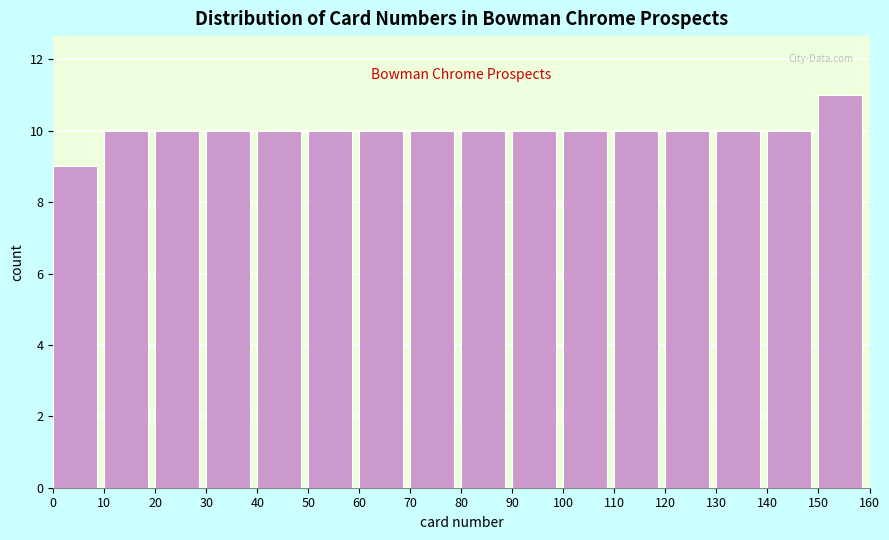

Reading left to right, list every bar in this chart as the range it spans on the x-axis followed by its height. The values are not printed on the chart, so give them approximately, as read against the axis.

0 to 10: 9
10 to 20: 10
20 to 30: 10
30 to 40: 10
40 to 50: 10
50 to 60: 10
60 to 70: 10
70 to 80: 10
80 to 90: 10
90 to 100: 10
100 to 110: 10
110 to 120: 10
120 to 130: 10
130 to 140: 10
140 to 150: 10
150 to 160: 11